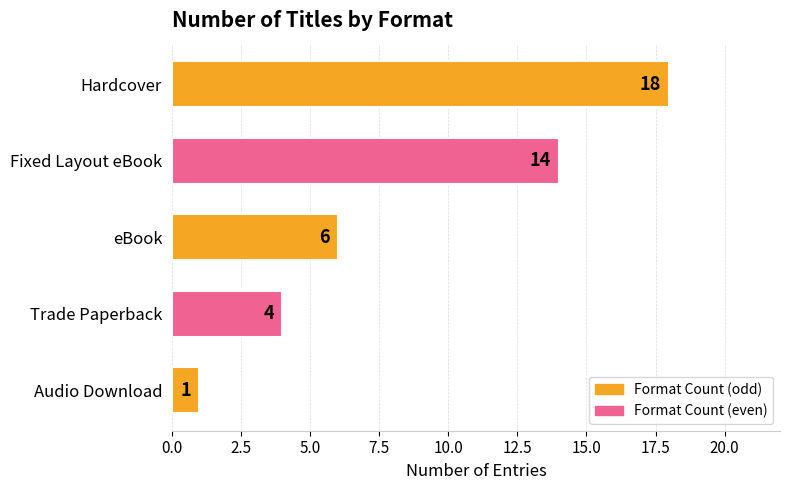

Count the values in the range 4 to 14.

3